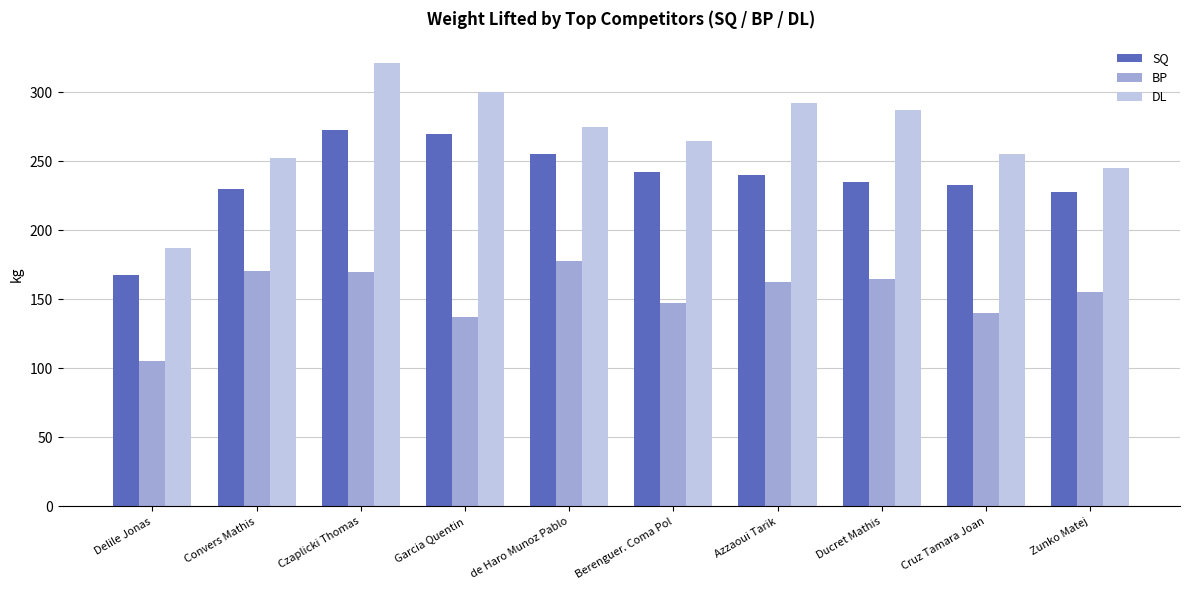

Between Berenguer. Coma Pol and Azzaoui Tarik, which series saw the biggest shift?

DL